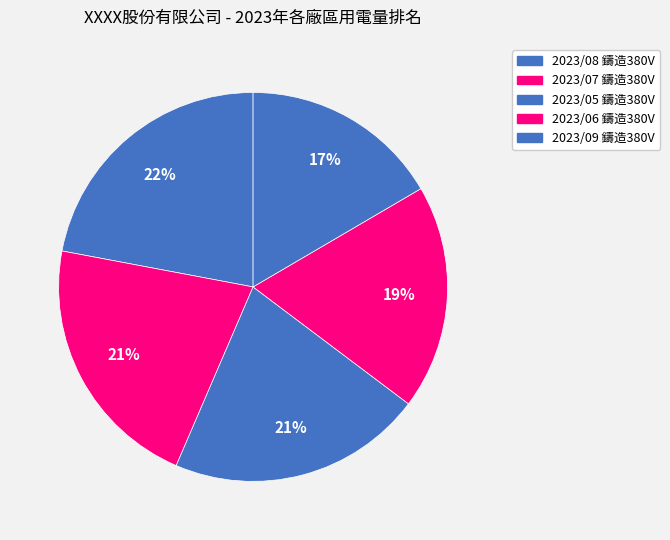

True or false: 2023/08 鑄造380V accounts for 33% of the total.

False